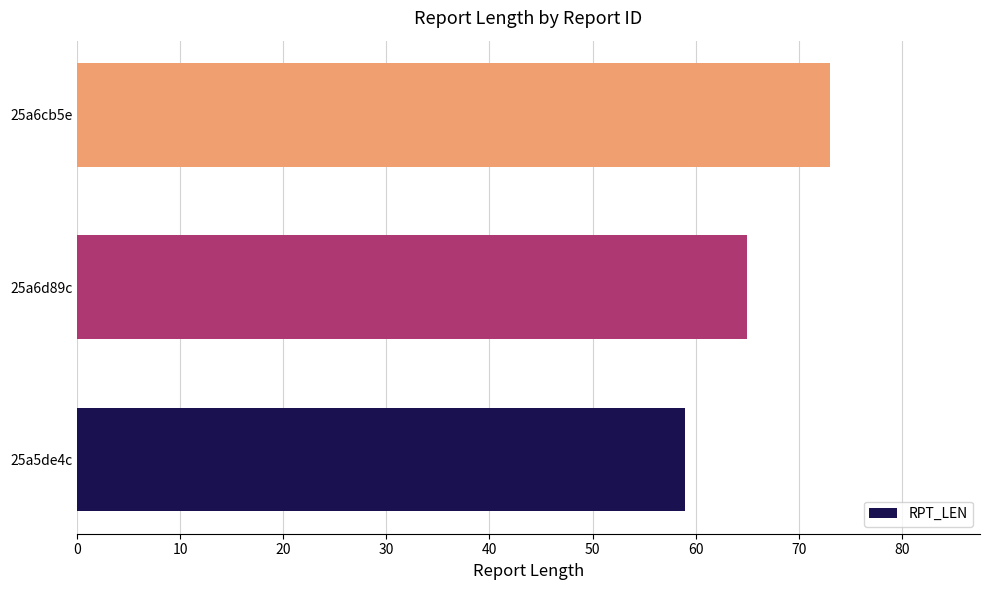

List the labels in order of value, largest first.

25a6cb5e, 25a6d89c, 25a5de4c